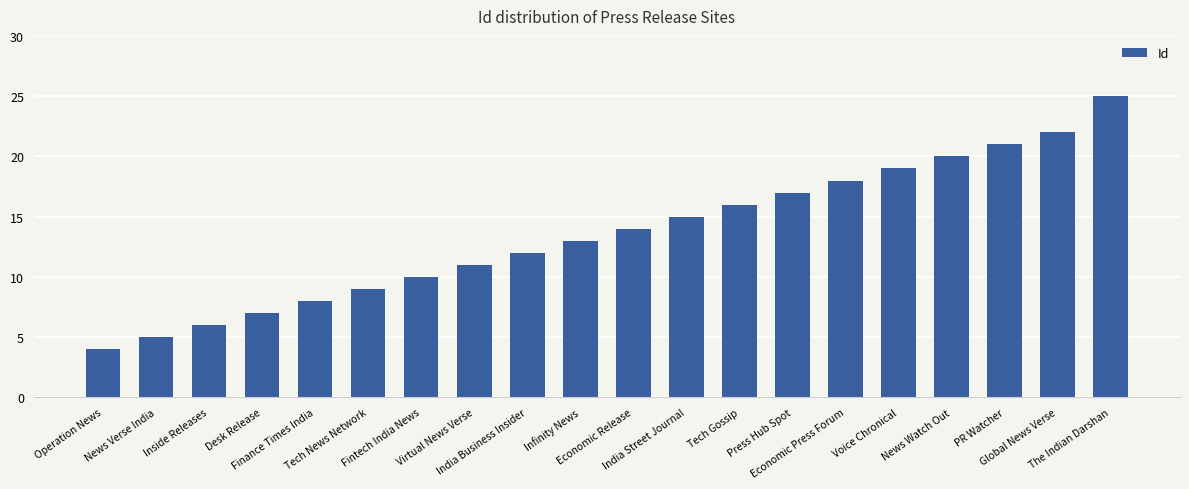

What is the average value?

14